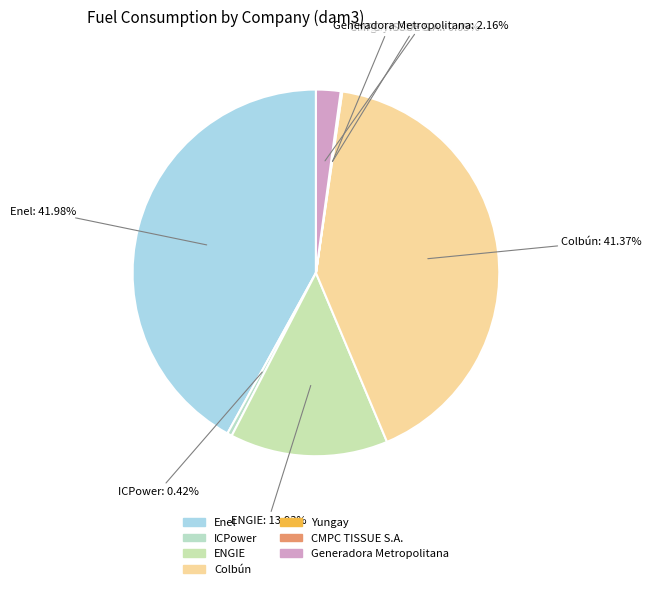

What is the largest slice in the pie chart?

Enel